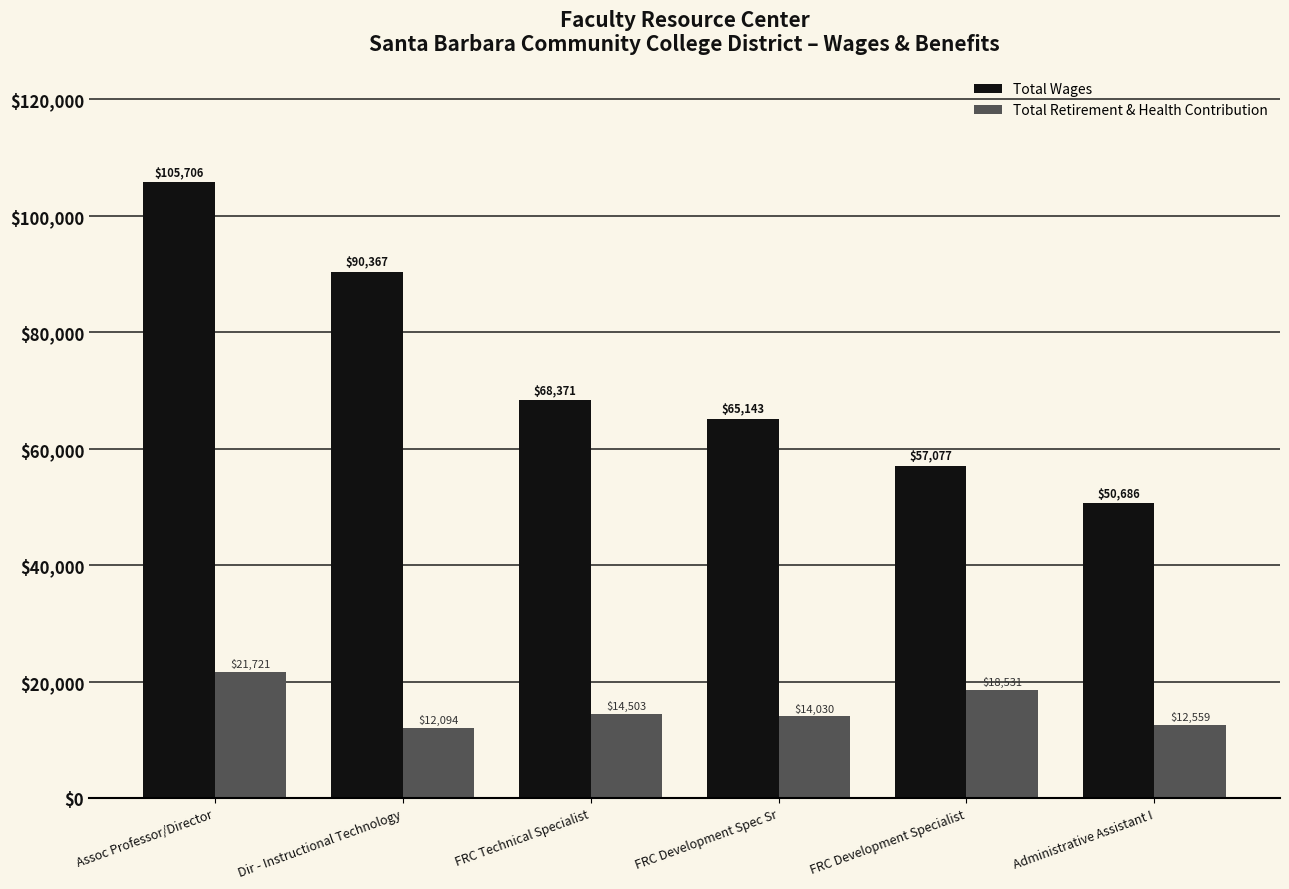

What is the smallest value displayed?

12094